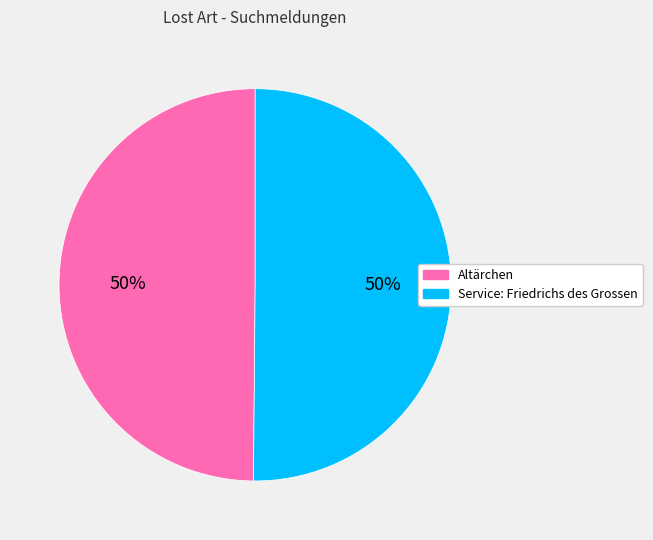

Count the number of slices in the pie.

2